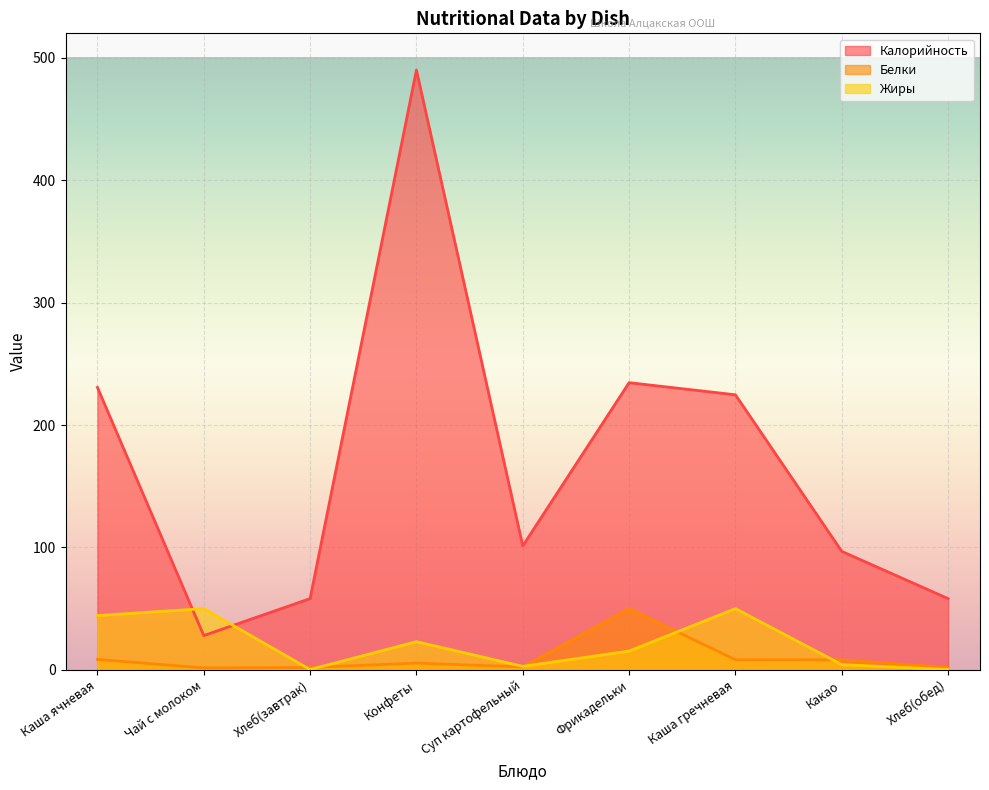

True or false: Белки has a value of 8.2 at Каша гречневая.

True